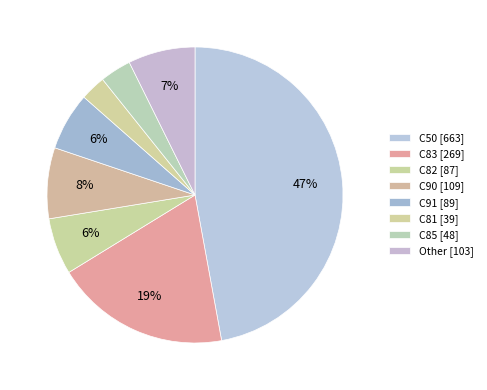

Does Other represent more than half of the total?

No